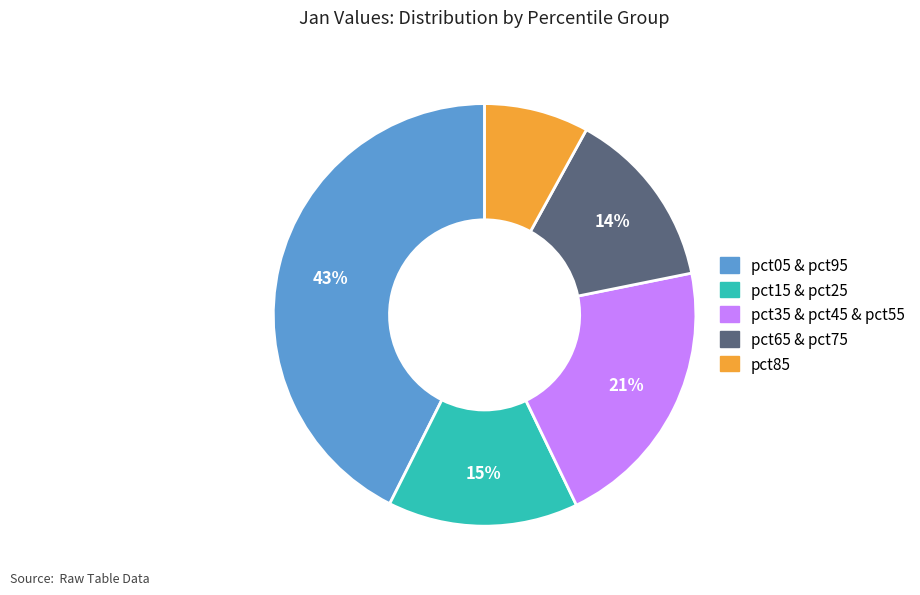

To the nearest percent, what is the average slice percentage?

20%